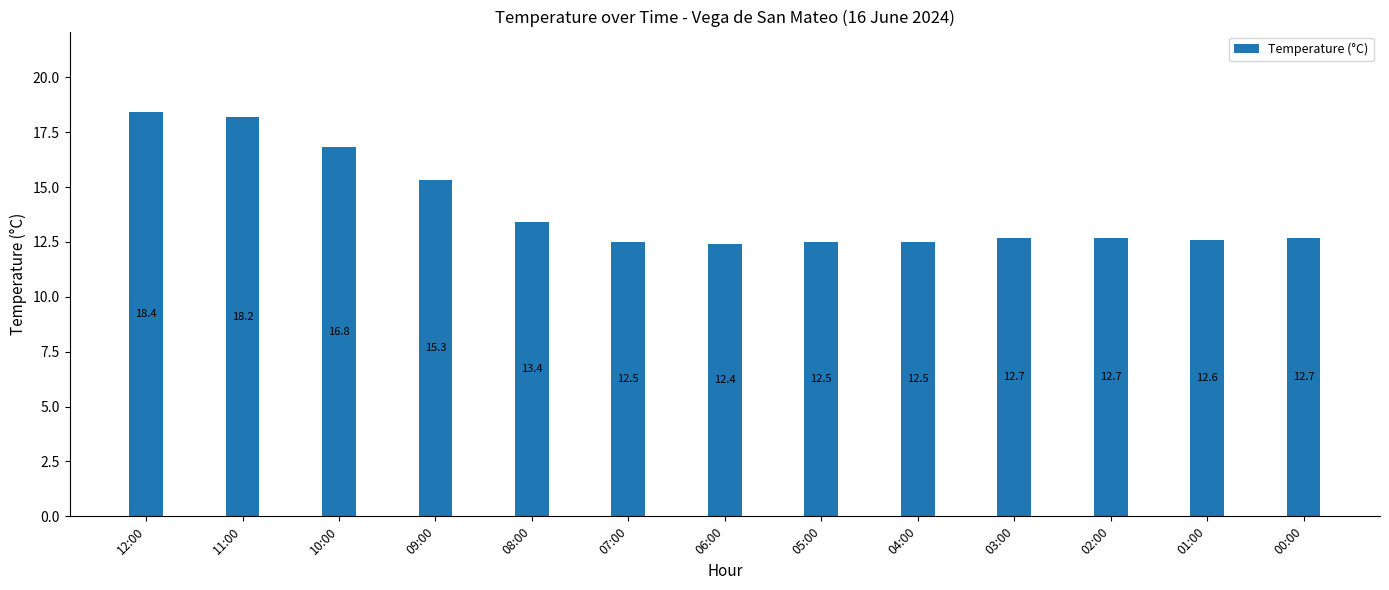

How many categories are shown in the chart?

13